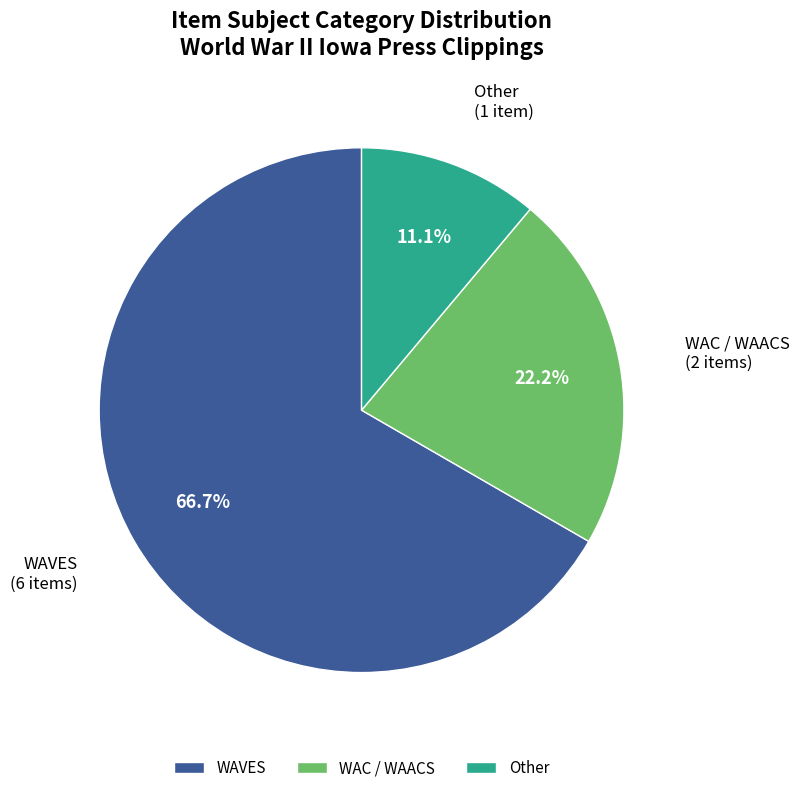

Which category has the biggest portion of the pie?

WAVES